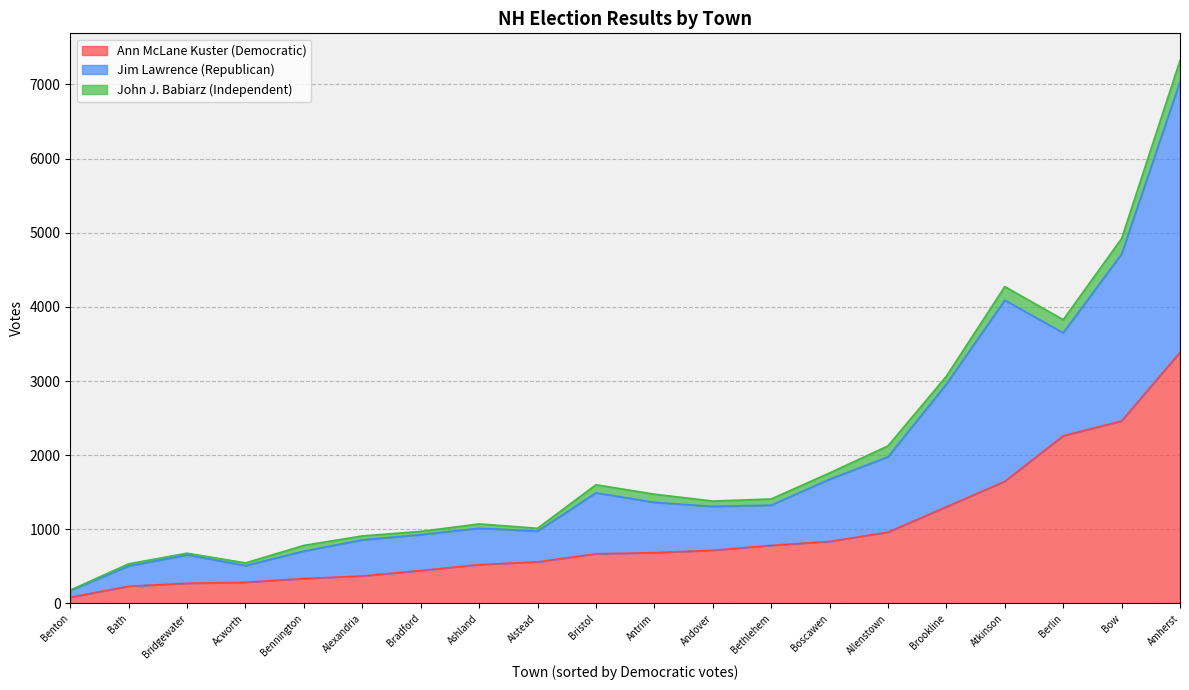

Which category has the highest value in the Ann McLane Kuster (Democratic) series?

Amherst